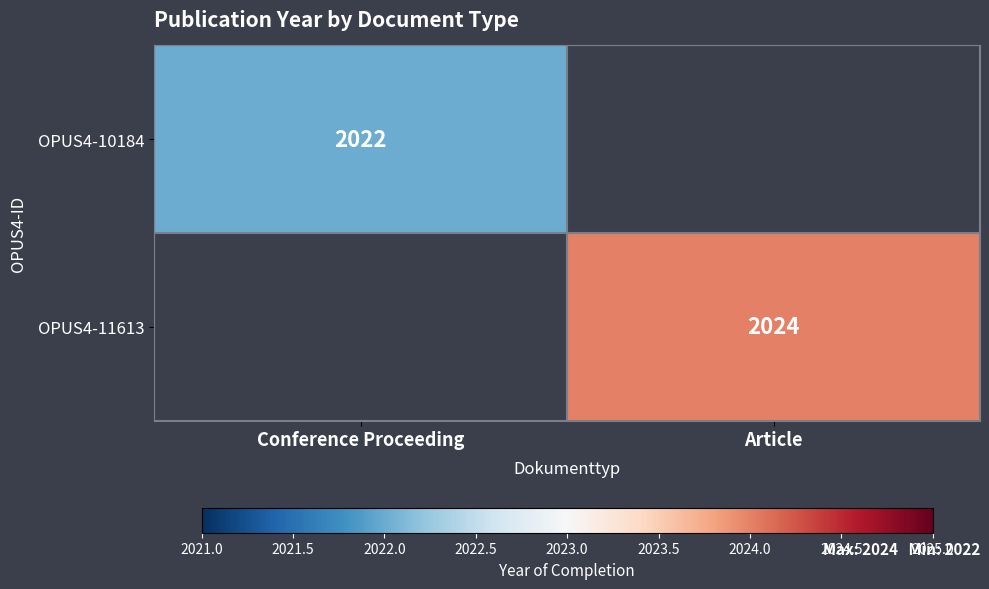

True or false: OPUS4-11613 has a value of 2676 at Article.

False